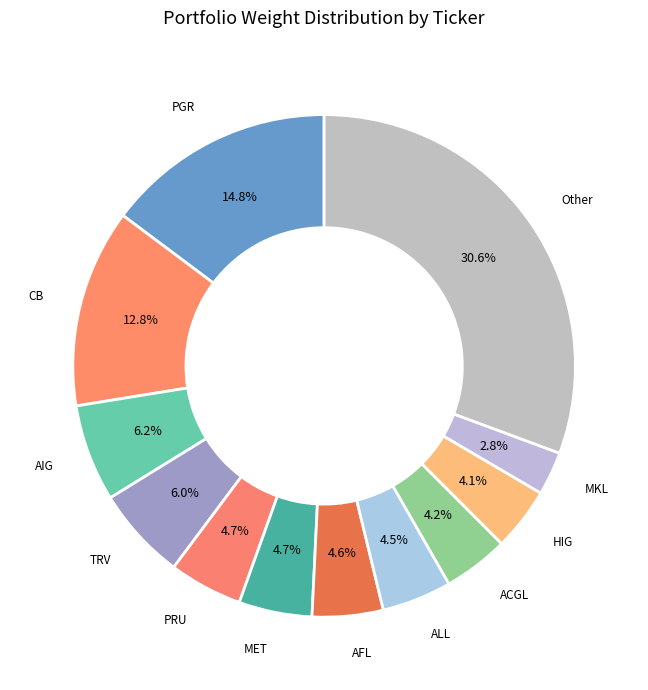

To the nearest percent, what percentage of the pie is MKL?

3%